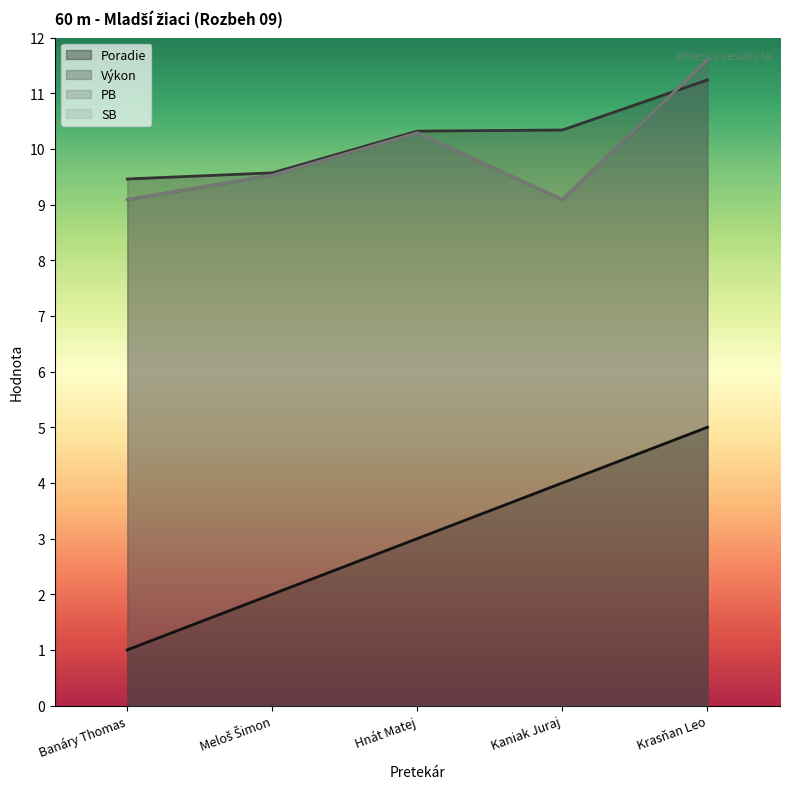

True or false: PB and Výkon cross at least once.

True